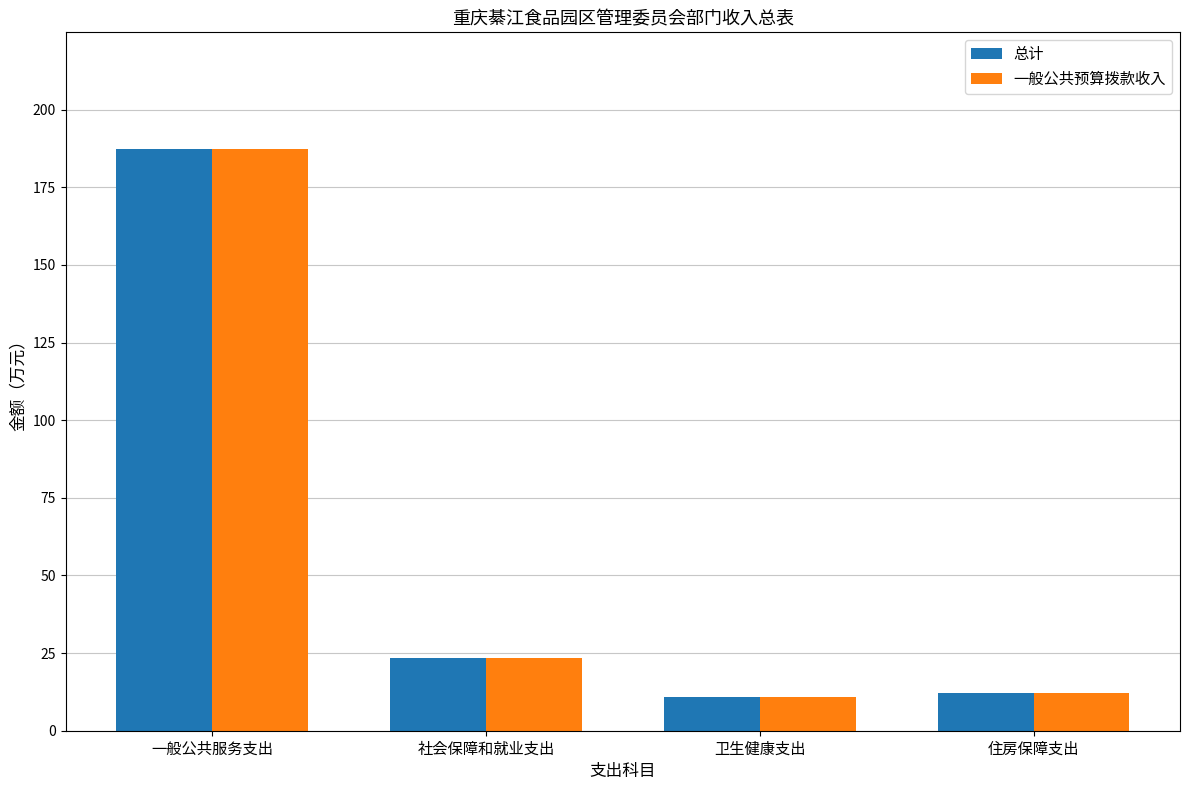

What are all the series names shown in the legend?

总计, 一般公共预算拨款收入